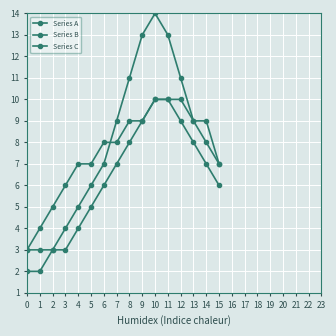

What is the highest value of the Series B series?

10